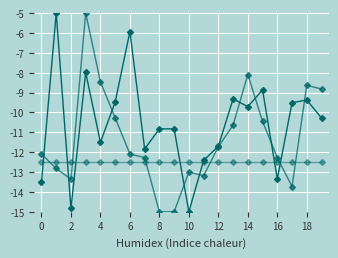

Reading left to right, extract all data points from this chart.

pressure: -13.5	-5.0	-14.8	-8.0	-11.5	-9.5	-5.9	-11.8	-10.8	-10.8	-15.0	-12.4	-11.7	-9.3	-9.7	-8.9	-13.3	-9.5	-9.4	-10.3
temperature: -12.1	-12.8	-13.4	-5.0	-8.5	-10.3	-12.1	-12.3	-15.0	-15.0	-13.0	-13.2	-11.7	-10.6	-8.1	-10.5	-12.3	-13.7	-8.6	-8.8
humidity: -12.5	-12.5	-12.5	-12.5	-12.5	-12.5	-12.5	-12.5	-12.5	-12.5	-12.5	-12.5	-12.5	-12.5	-12.5	-12.5	-12.5	-12.5	-12.5	-12.5